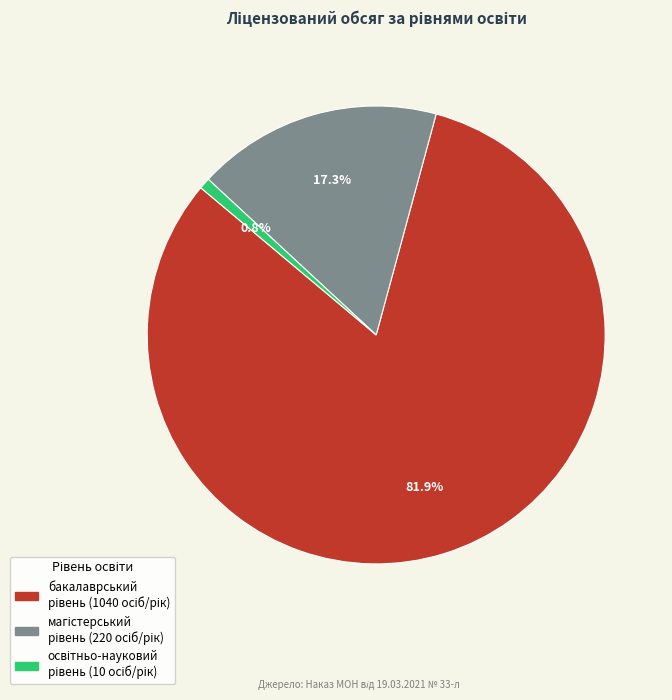

To the nearest percent, what is the average slice percentage?

33%